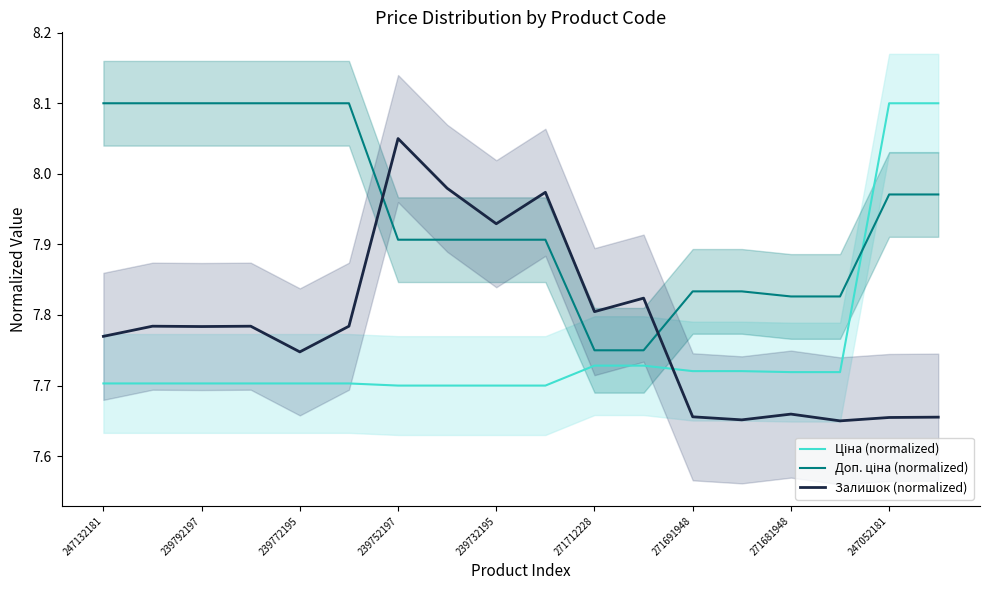

At which category is the sum across all series the highest?

17